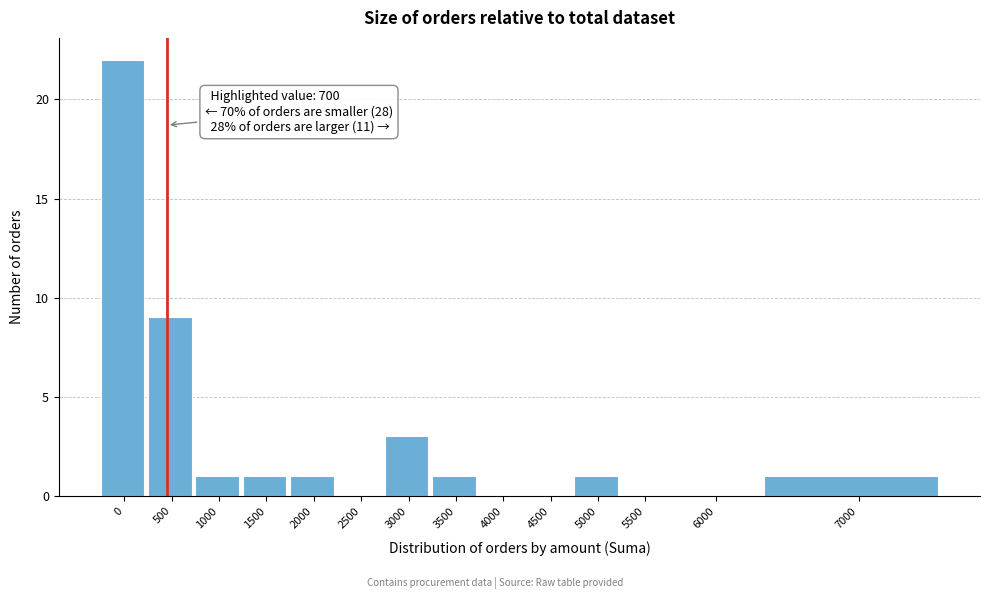

Reading right to left, list all the values displayed in this chart.

7000=1	6000=0	5500=0	5000=1	4500=0	4000=0	3500=1	3000=3	2500=0	2000=1	1500=1	1000=1	500=9	0=22